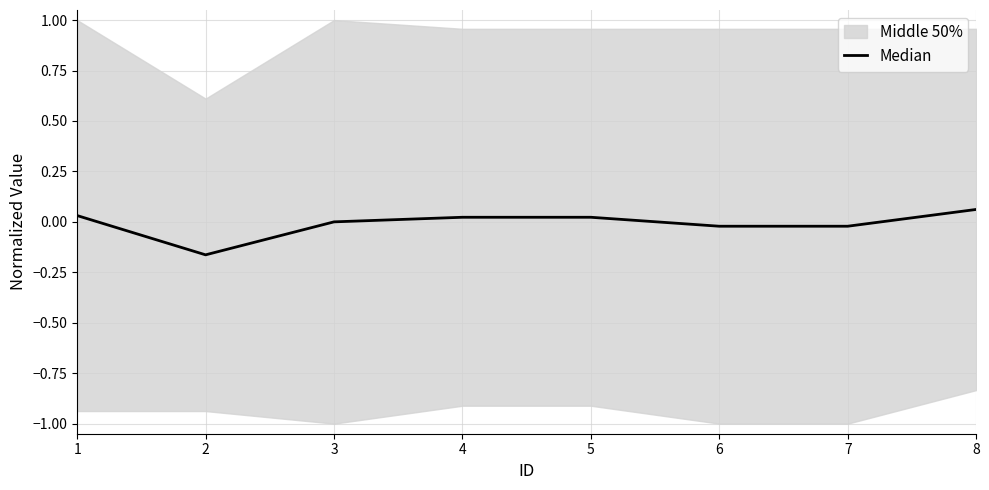

What is the difference between the maximum and second lowest values?

0.1